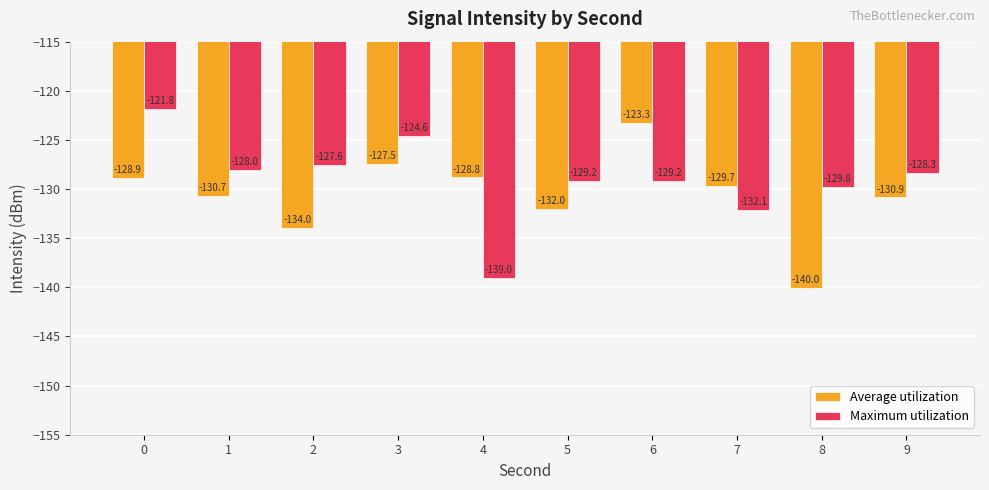

What is the value of the Maximum utilization bar at the 4th from the left?

-124.6